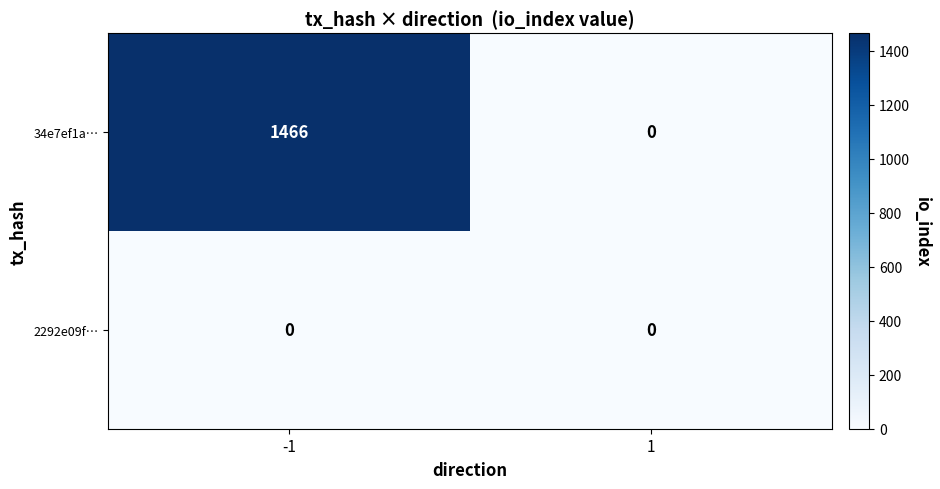

List the series in order of their overall mean, highest first.

34e7ef1a…, 2292e09f…